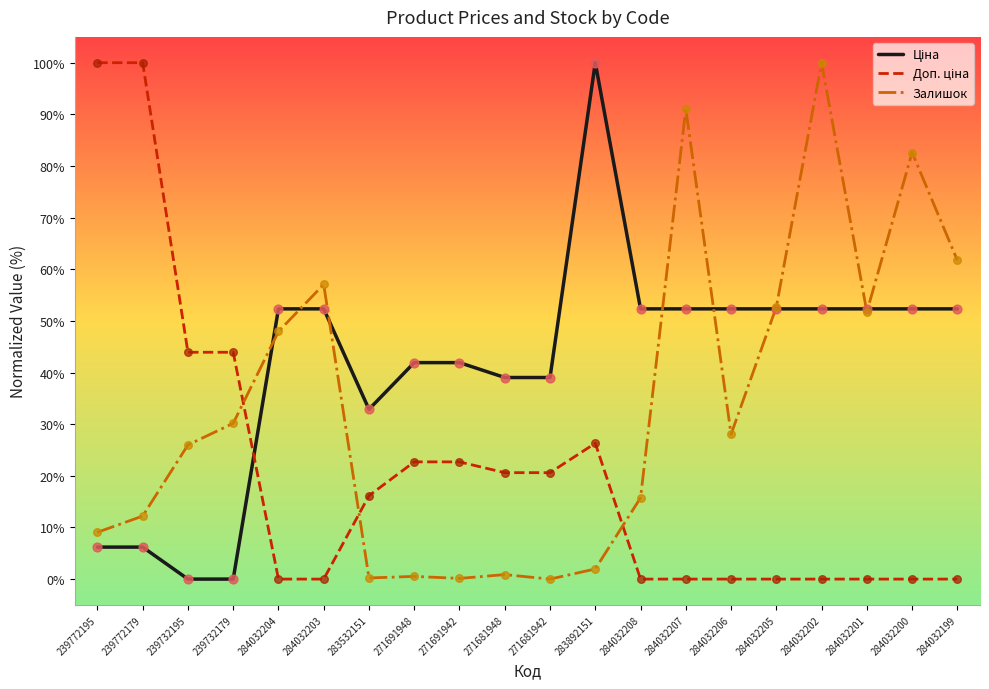

What is the total value across all series at 284032206?

80.4